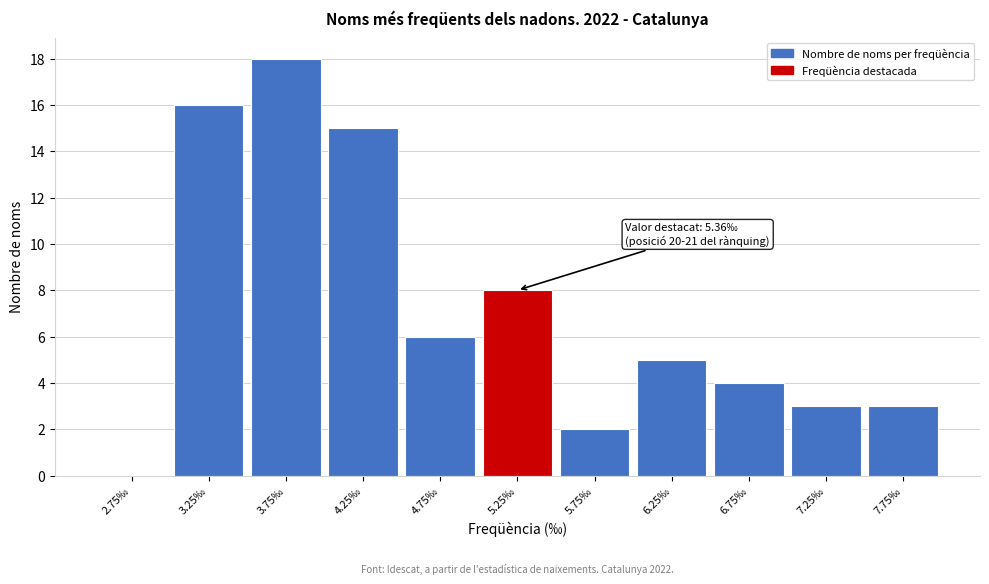

Which range on the x-axis has the tallest bar?

3.5 to 4.0